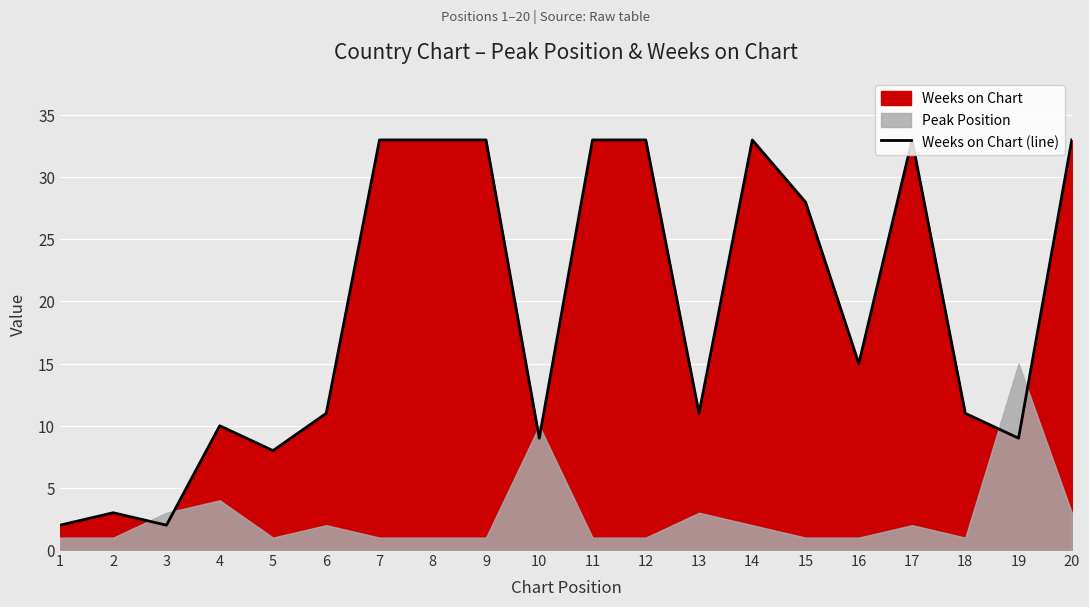

Which has a higher value, 17 or 6?

17